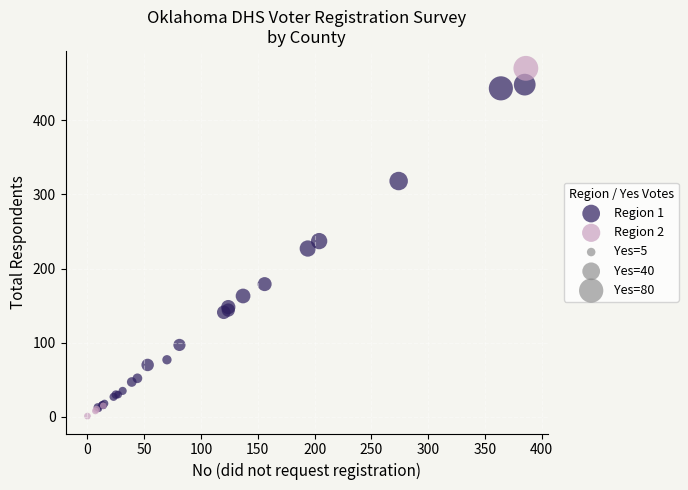

Which series reaches the maximum Y coordinate?

Region 2